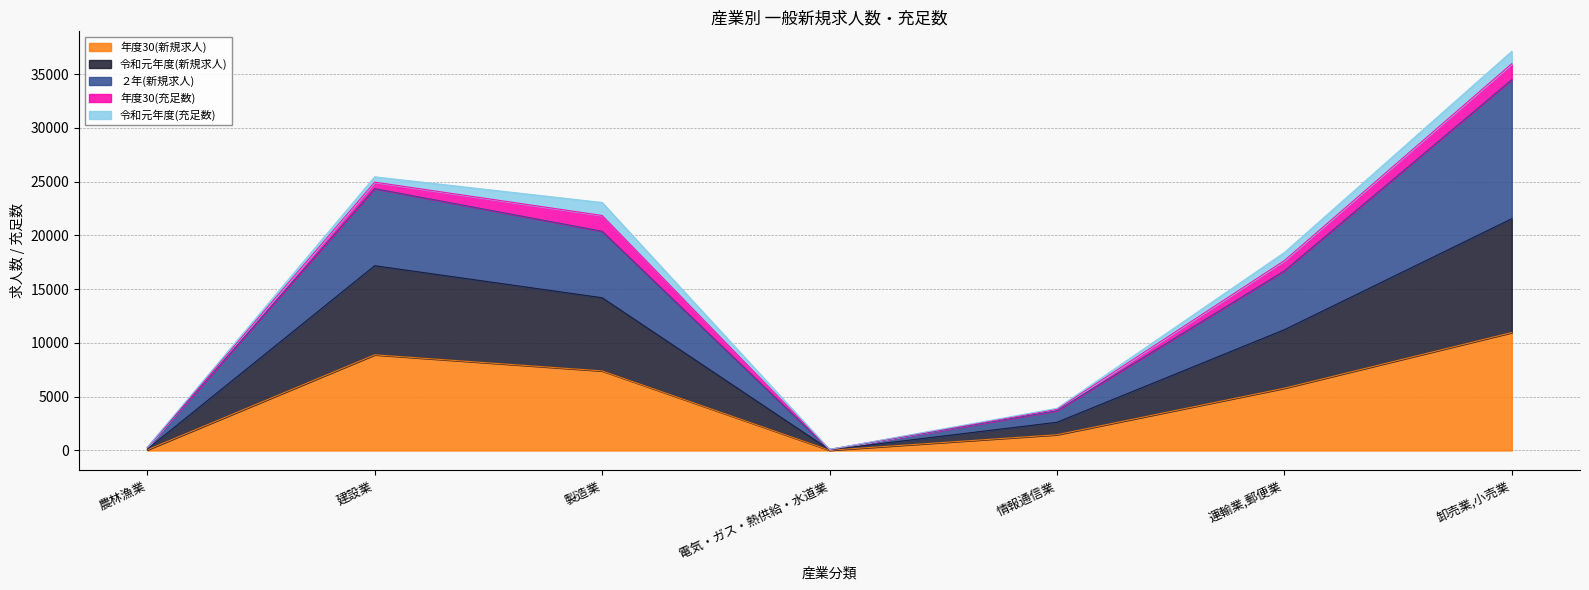

At which category is the sum across all series the highest?

卸売業,小売業